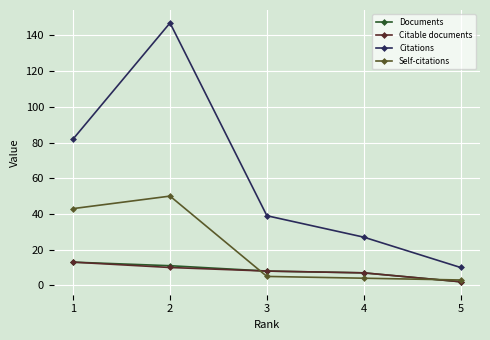

True or false: Citations and Self-citations cross at least once.

False